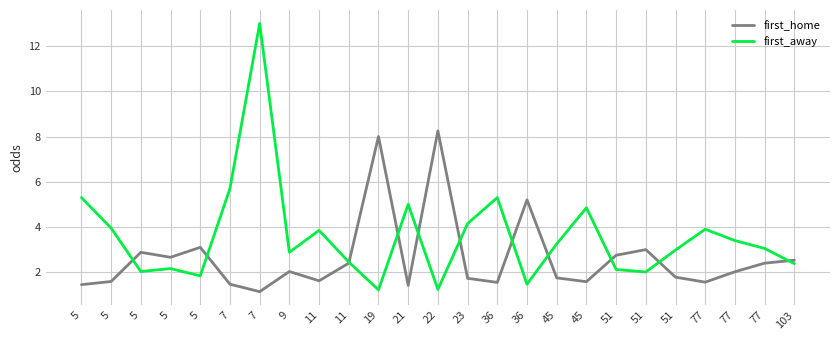

At which label is first_away closest to 7?

7